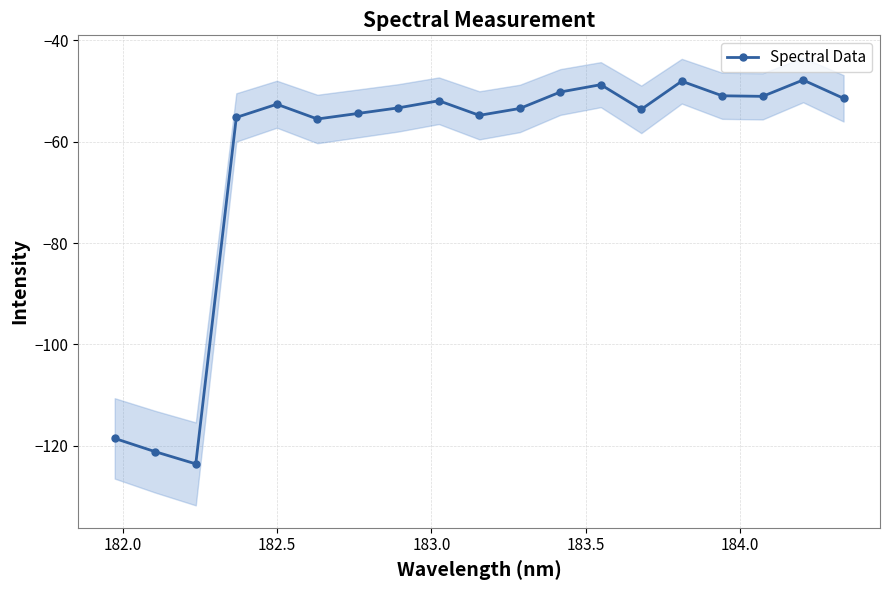

What is the smallest value displayed?

-123.5